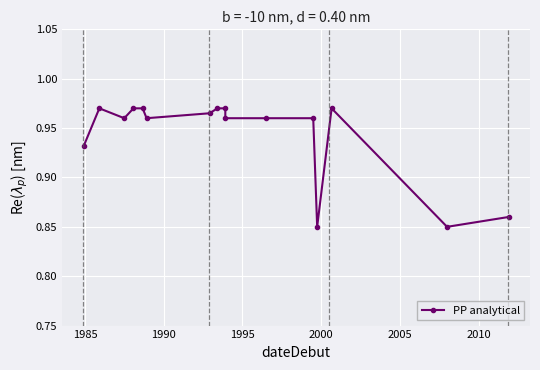

What is the value of the 9th point from the left?

1.0